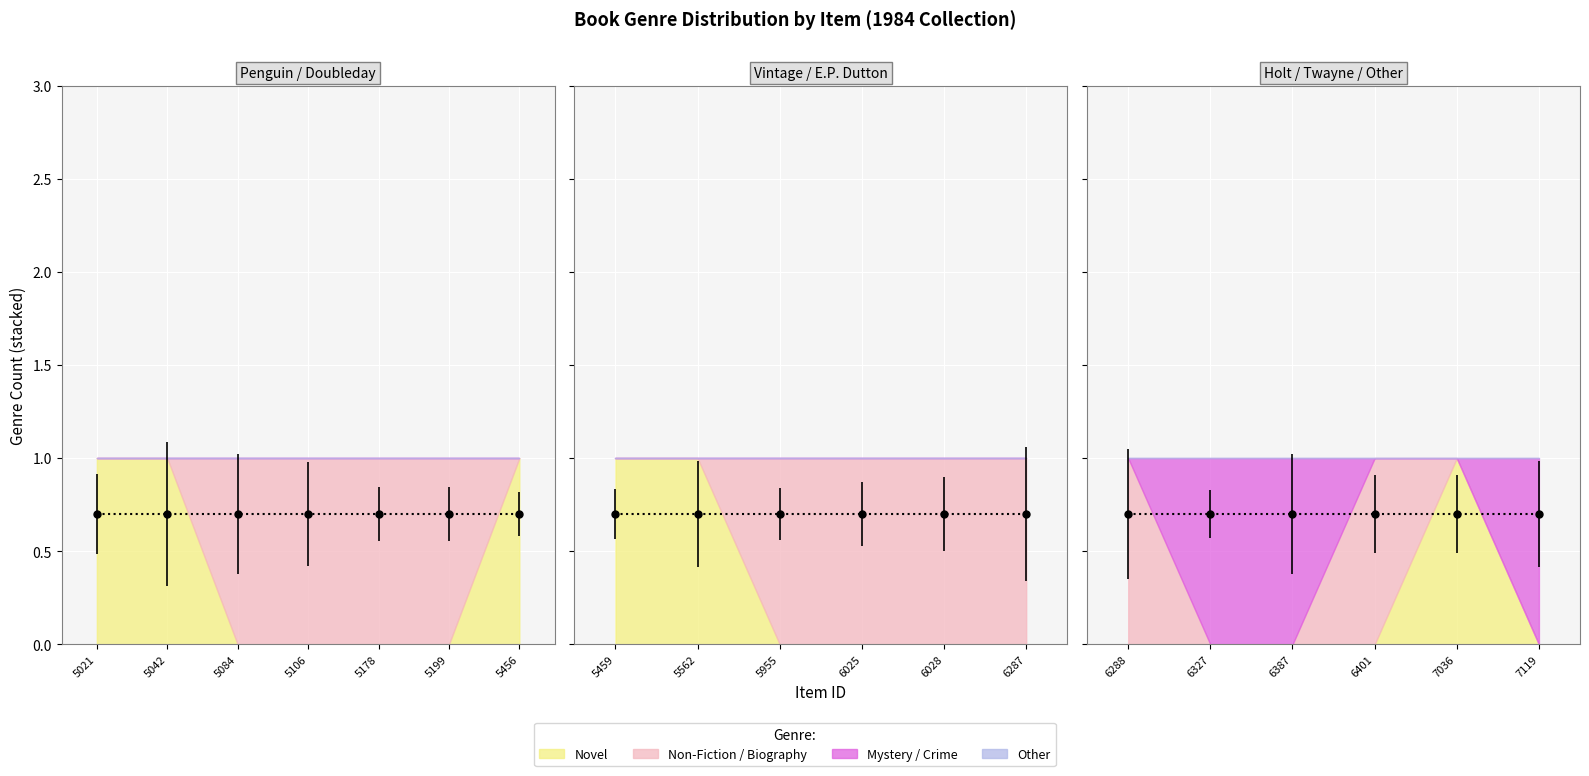

What is the sum of all Non-Fiction / Biography values?

10